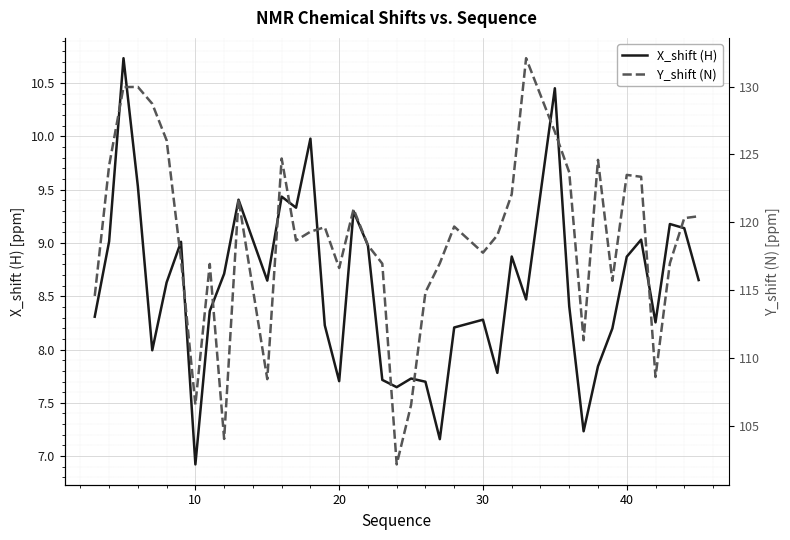

How many lines are shown in the chart?

2